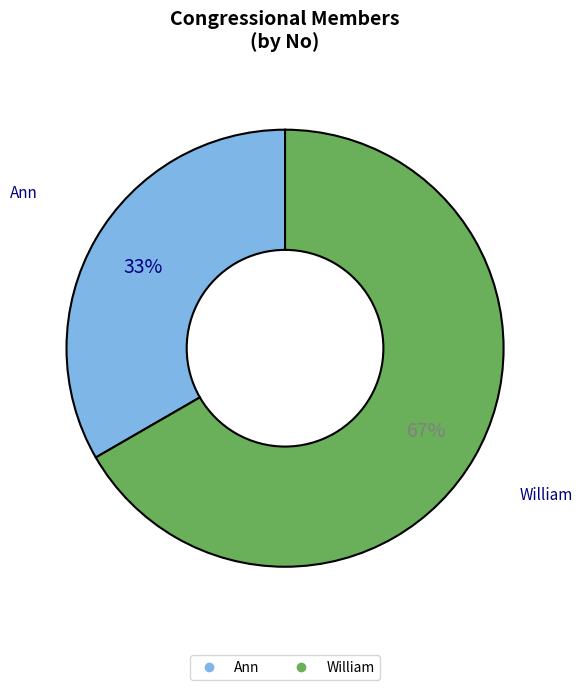

Is the sum of William and Ann greater than half?

Yes